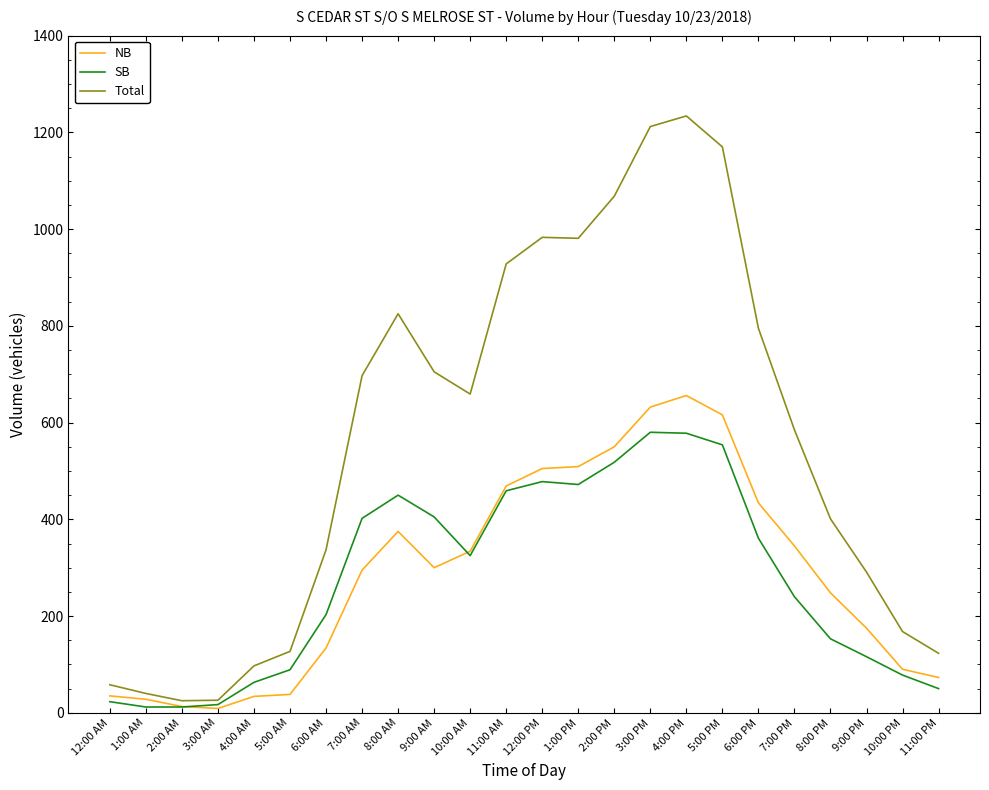

How many lines are shown in the chart?

3